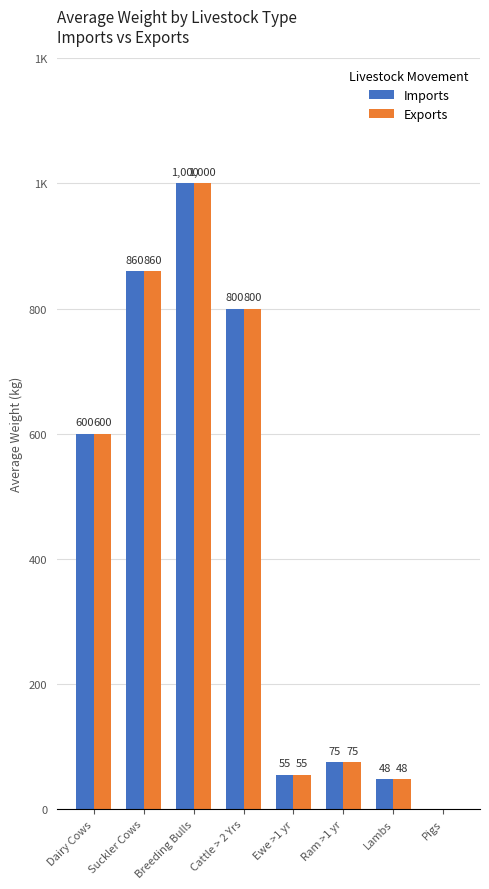

What are all the series names shown in the legend?

Imports, Exports